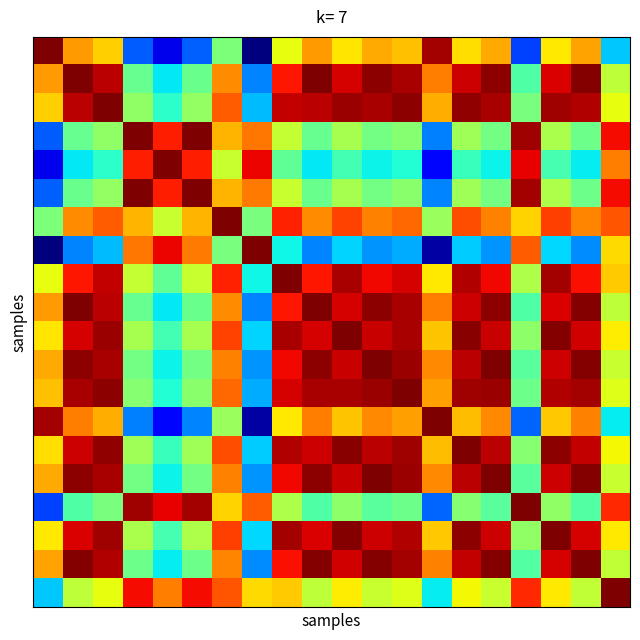

At which category is the sum across all series the highest?

10